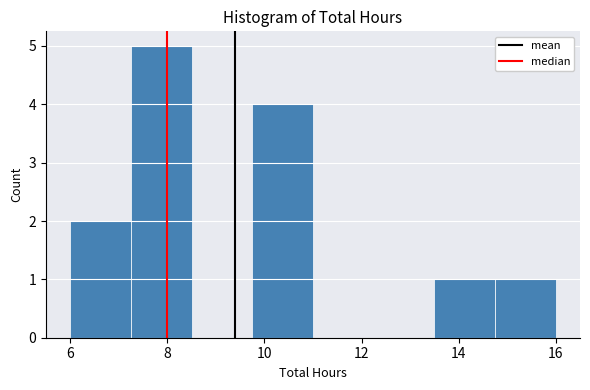

Reading left to right, list every bar in this chart as the range it spans on the x-axis followed by its height. Neither the bar edges nor the heights are printed on the chart, so give them approximately, as read against the axes.

6.00 to 7.25: 2
7.25 to 8.50: 5
8.50 to 9.75: 0
9.75 to 11.00: 4
11.00 to 12.25: 0
12.25 to 13.50: 0
13.50 to 14.75: 1
14.75 to 16.00: 1